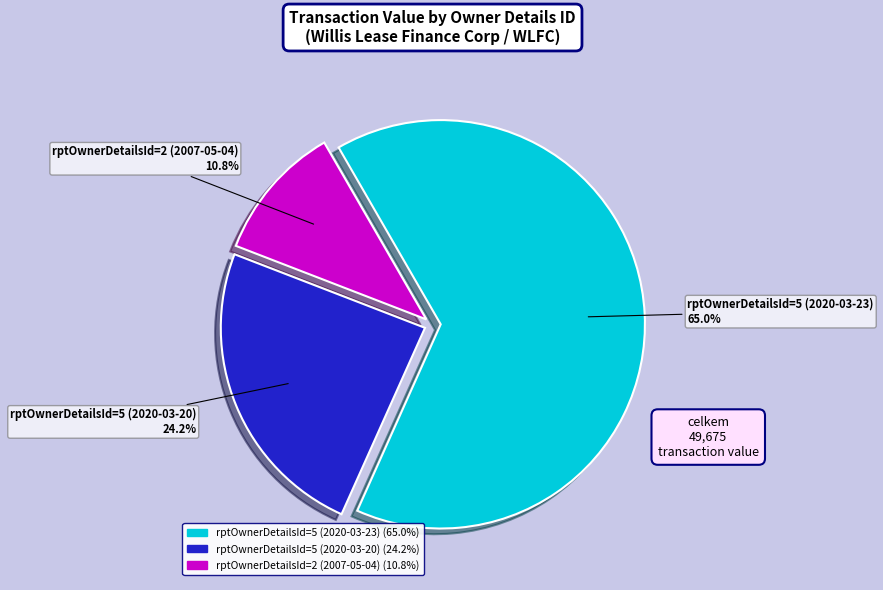

To the nearest percent, what percentage of the pie is rptOwnerDetailsId=5 (2020-03-23)?

65%